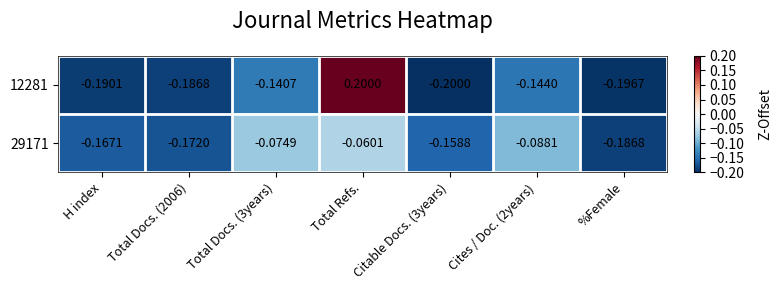

Where does the 12281 series first go above 0?

Total Refs.